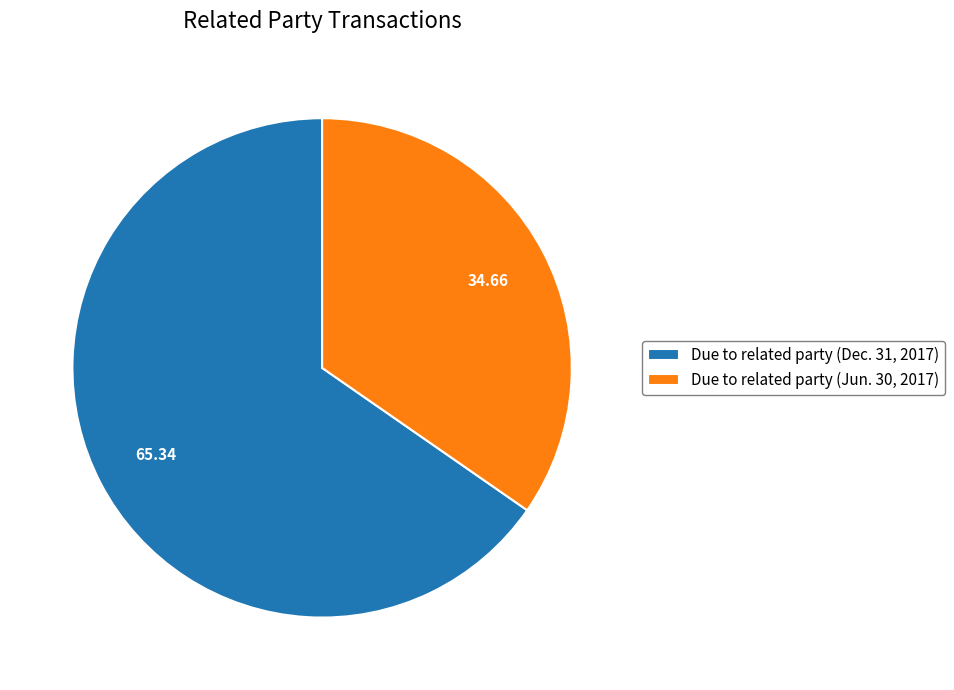

Does Due to related party (Dec. 31, 2017) account for over 50% of the chart?

Yes